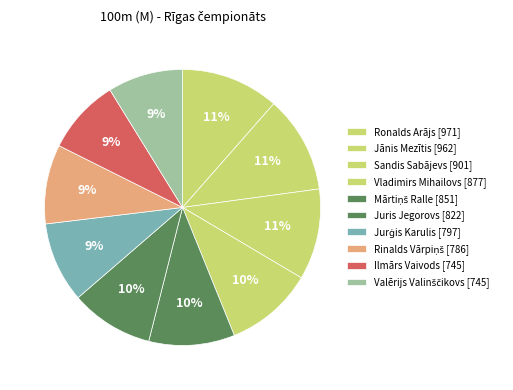

Count the number of slices in the pie.

10